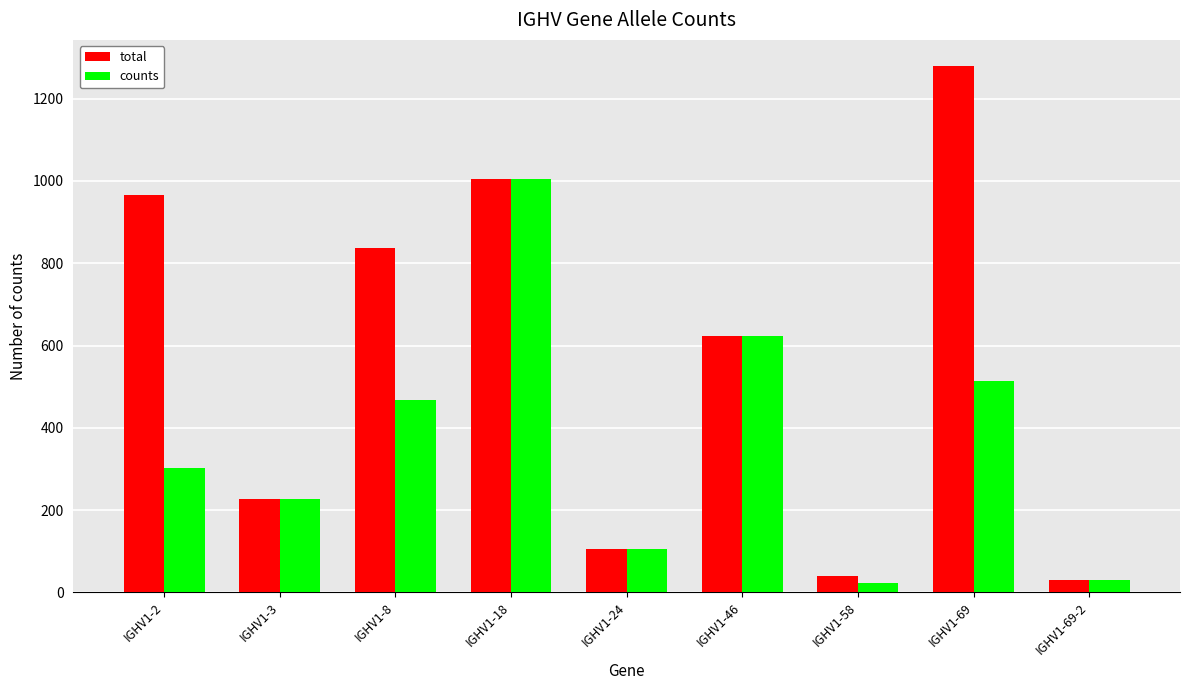

Which series has the largest range (max minus min)?

total